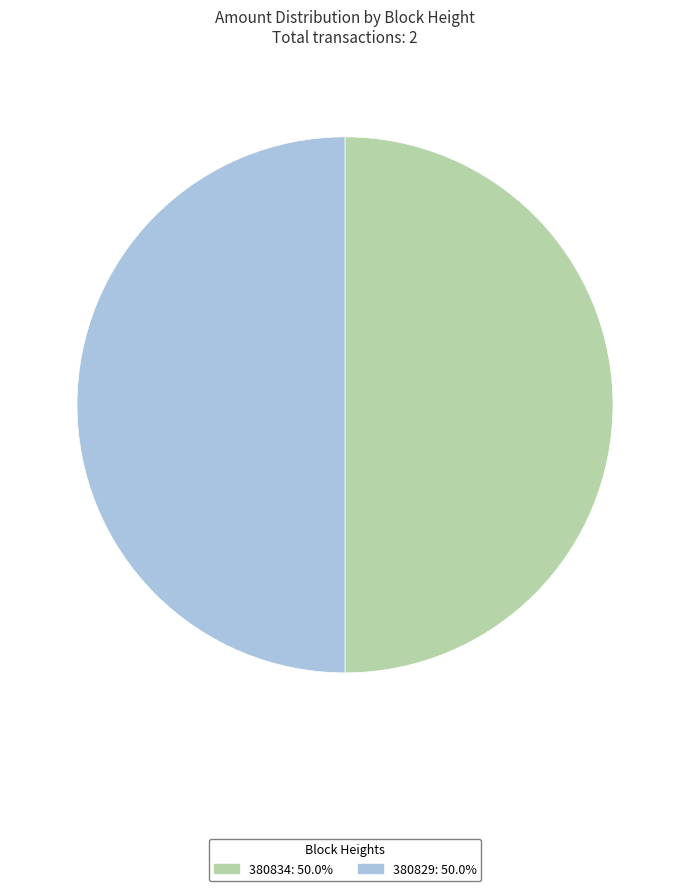

The 380829 slice represents 58% of the pie. True or false?

False